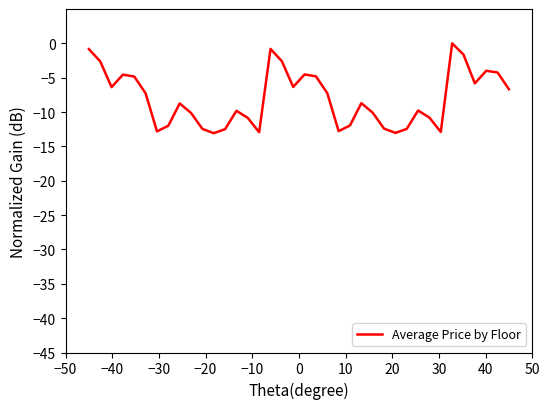

How many series are shown in this chart?

1